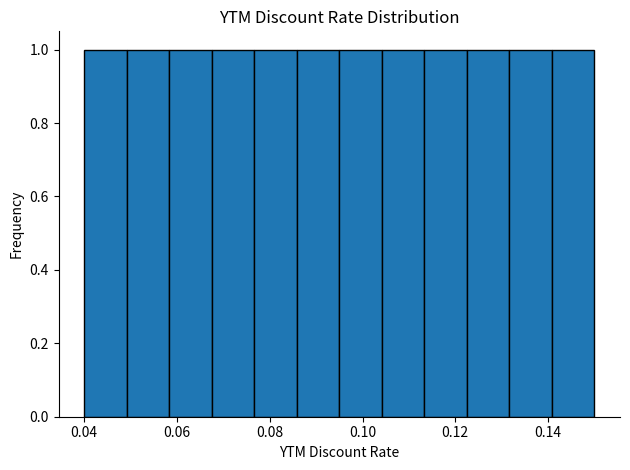

What is the height of the bar covering 0.086 to 0.096 on the x-axis? Neither the bar edges nor the heights are printed on the chart, so give them approximately, as read against the axes.

1